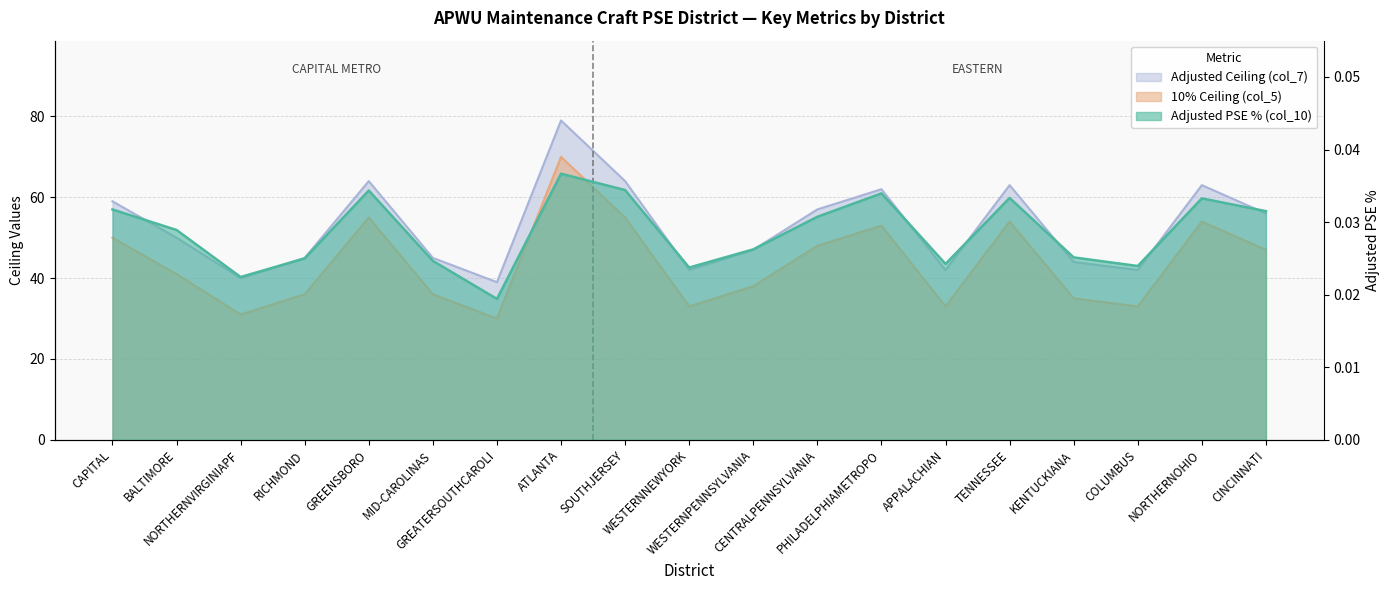

In Adjusted Ceiling (col_7), how many points are higher than both neighbors (excluding endpoints)?

5